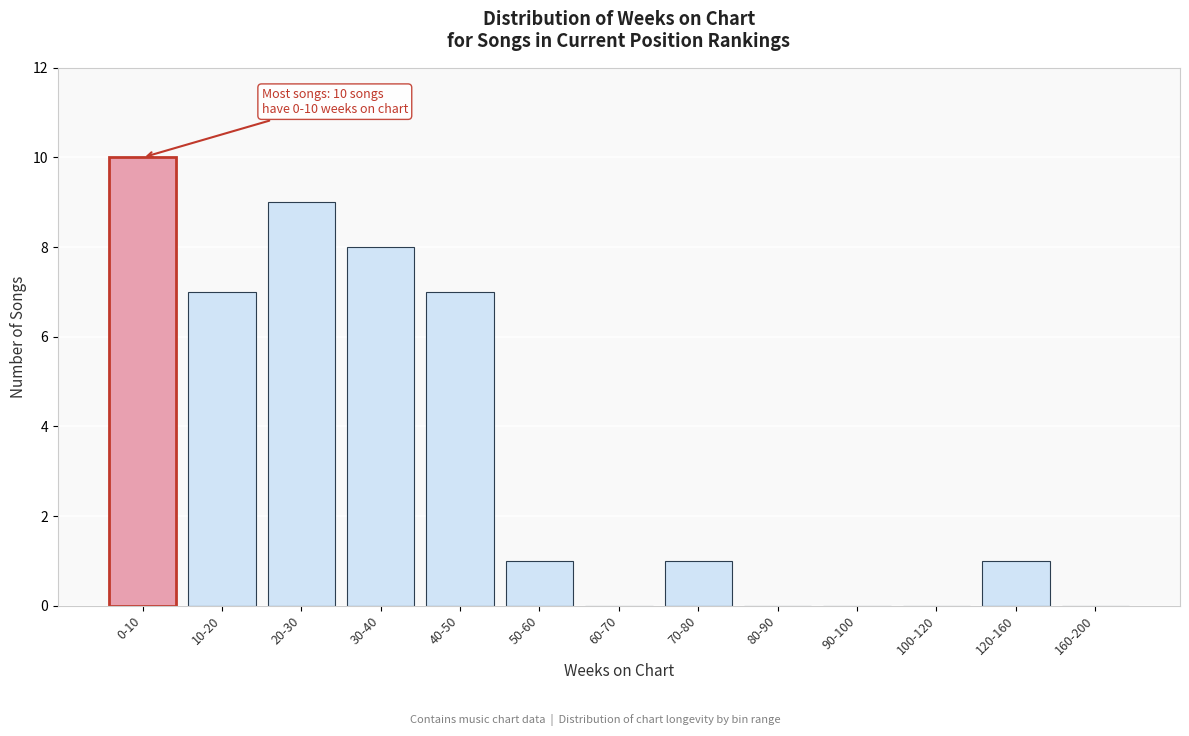

Reading left to right, list all the values displayed in this chart.

0-10=10	10-20=7	20-30=9	30-40=8	40-50=7	50-60=1	60-70=0	70-80=1	80-90=0	90-100=0	100-120=0	120-160=1	160-200=0